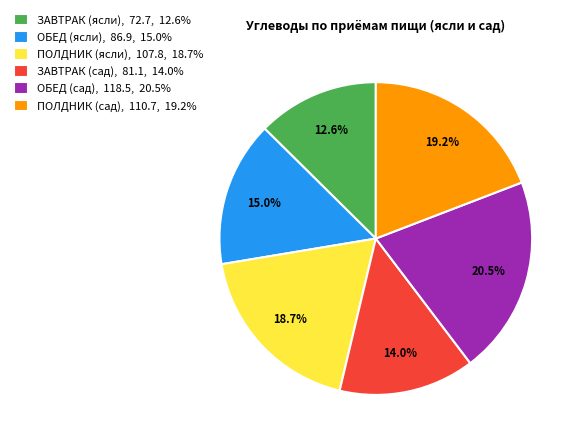

To the nearest percent, what is the difference between the largest and smallest slice percentages?

8%